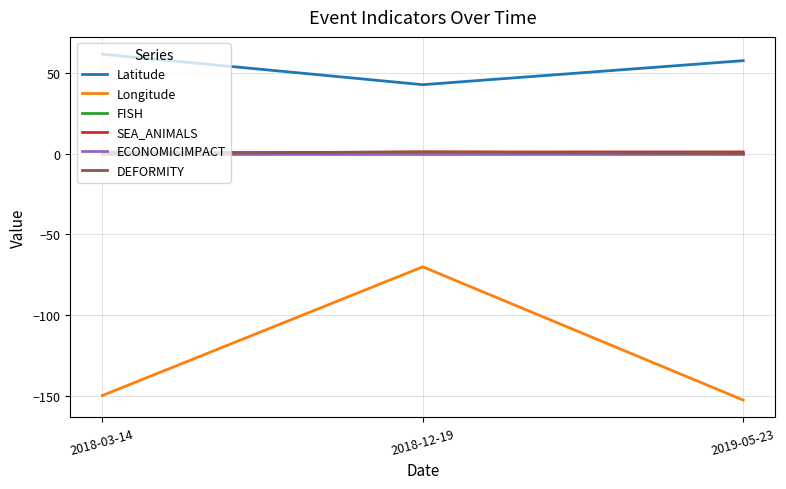

Where is Latitude nearest to the value 52?

2019-05-23